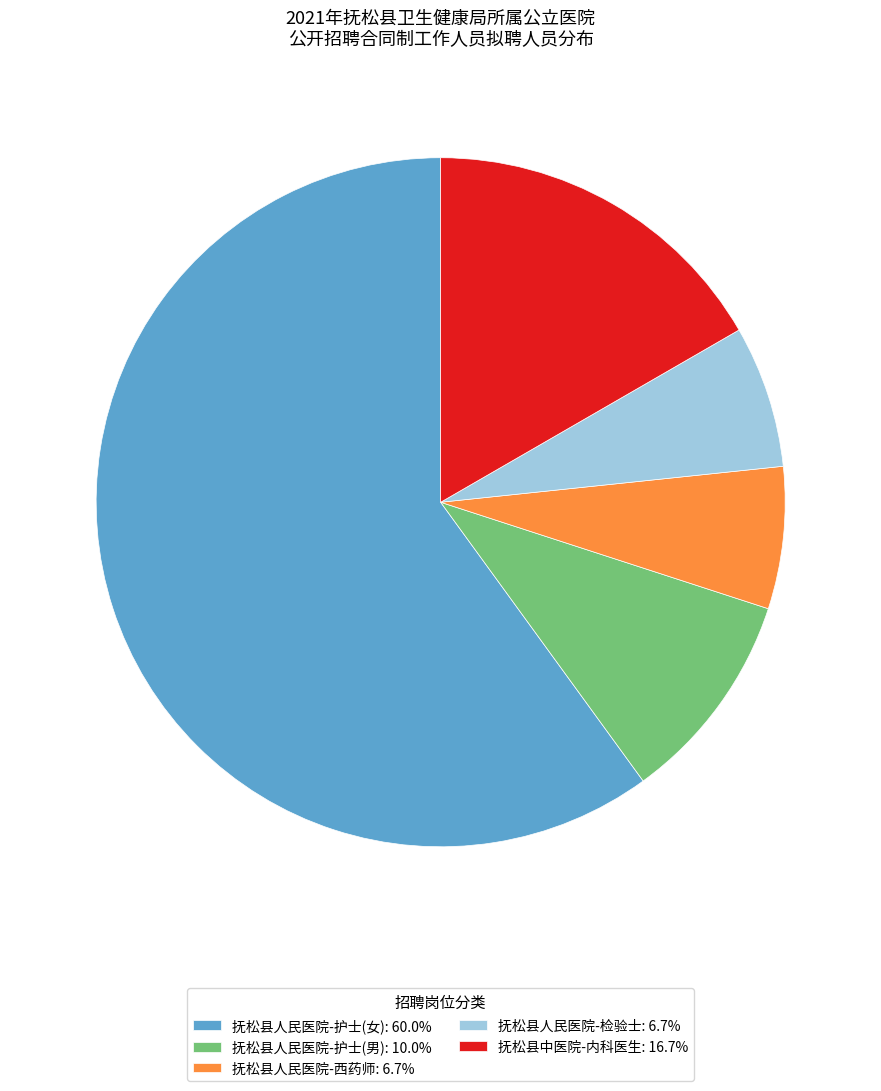

Is 抚松县中医院-内科医生: 16.7% the majority of the pie?

No